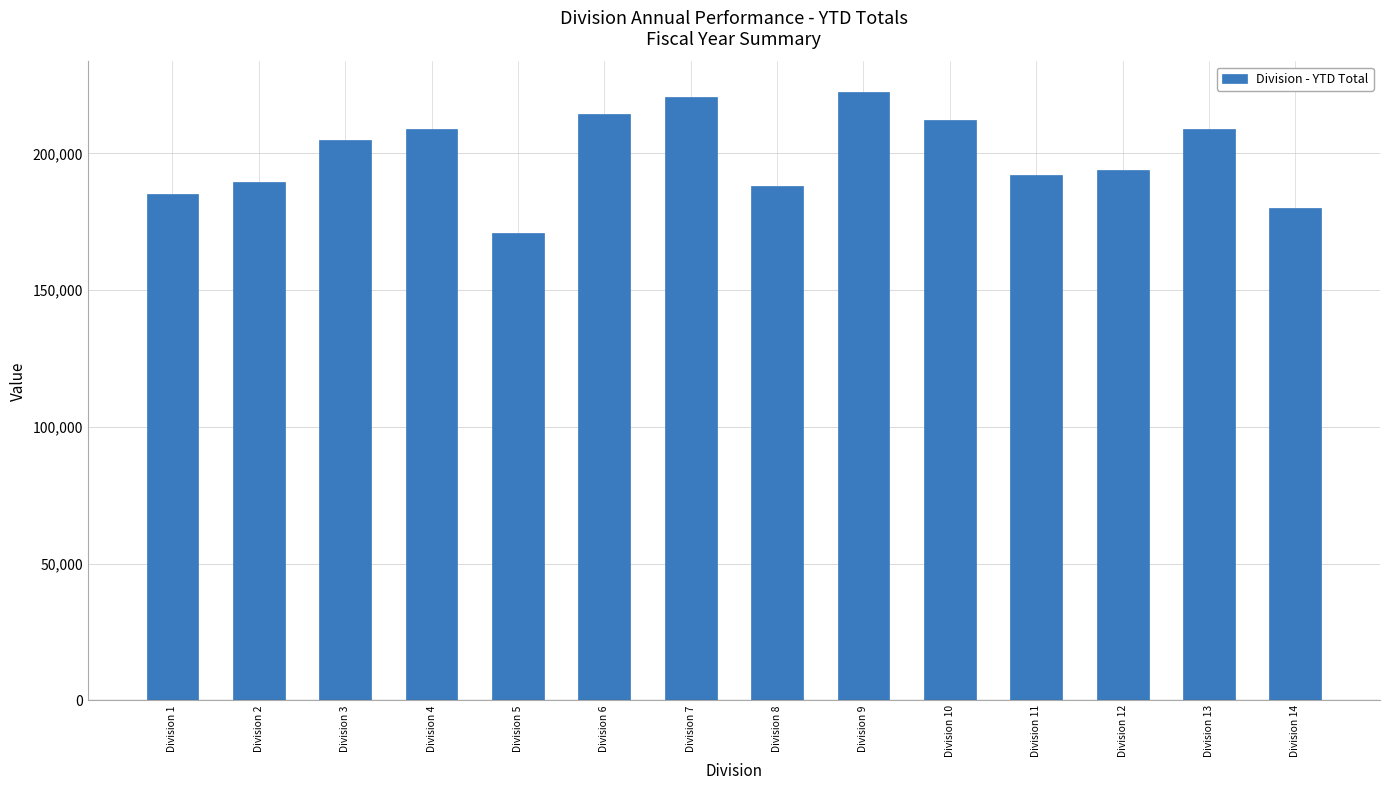

What is the ratio of the value at Division 9 to the value at Division 7?

1.0